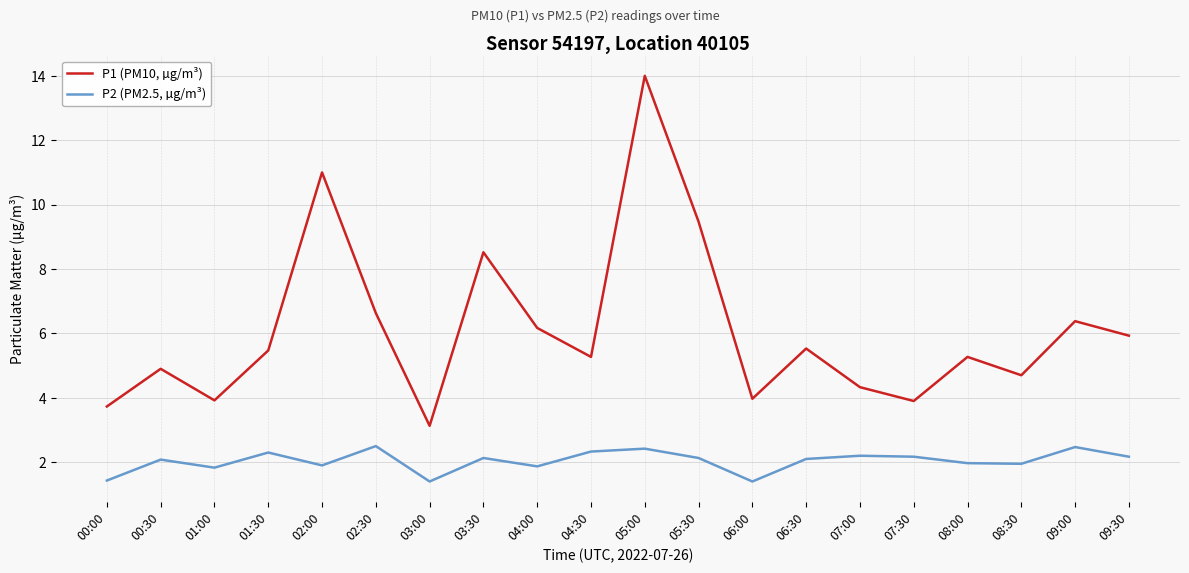

True or false: P1 (PM10, µg/m³) has more than 1 interior local peaks.

True